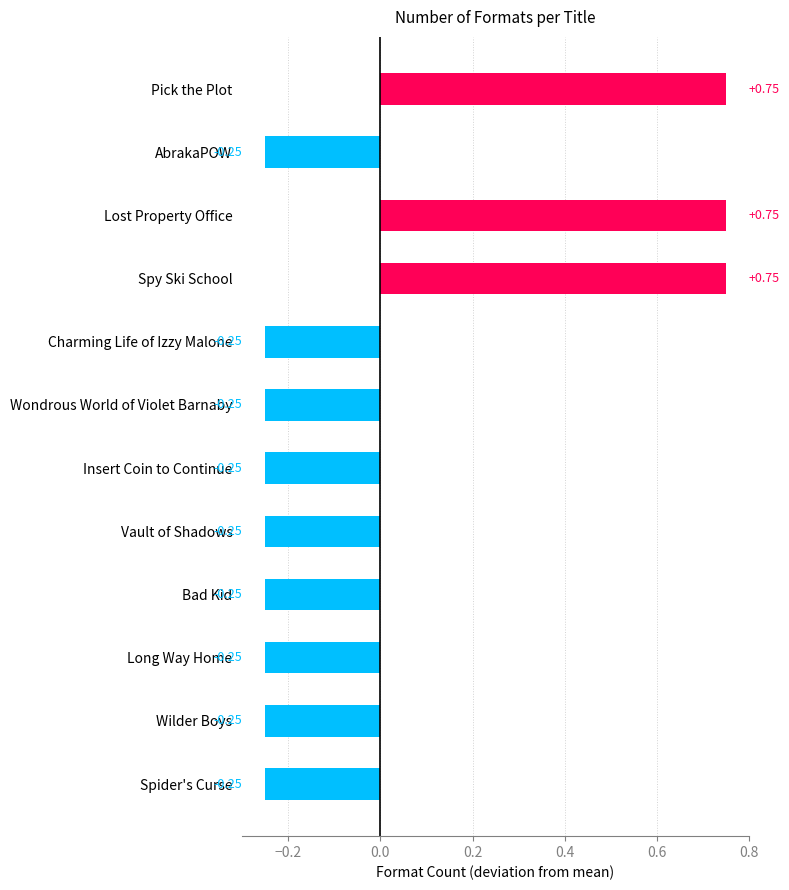

What is the label of the 8th bar from the bottom?

Charming Life of Izzy Malone